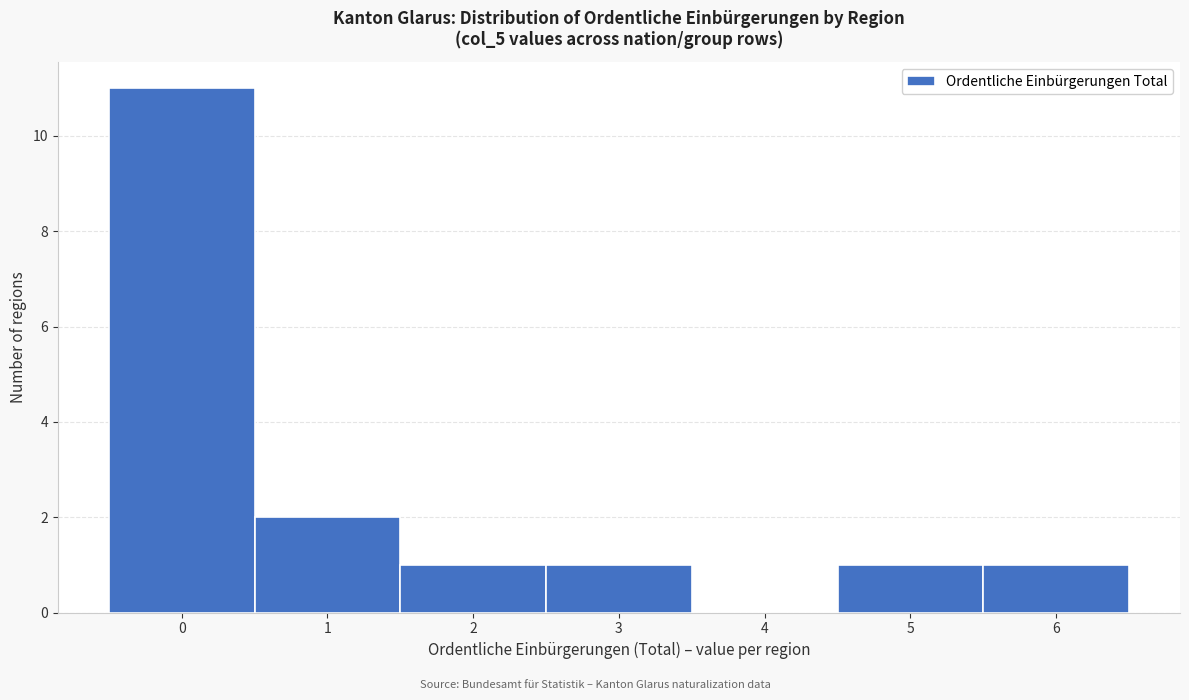

Which range on the x-axis has the tallest bar?

-0.5 to 0.5